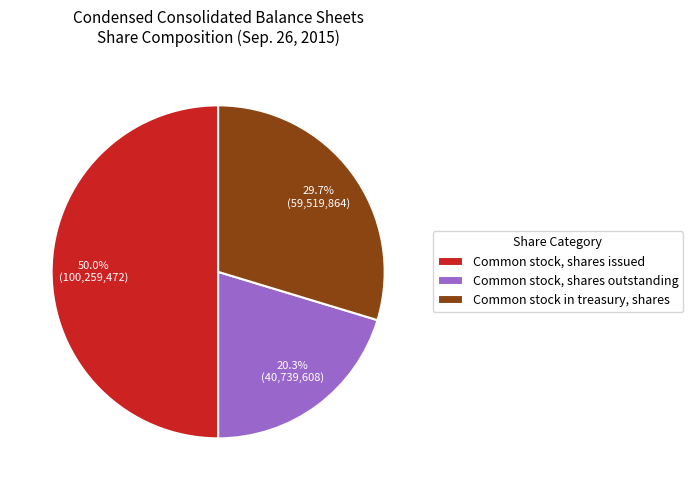

The Common stock, shares issued slice represents 45% of the pie. True or false?

False